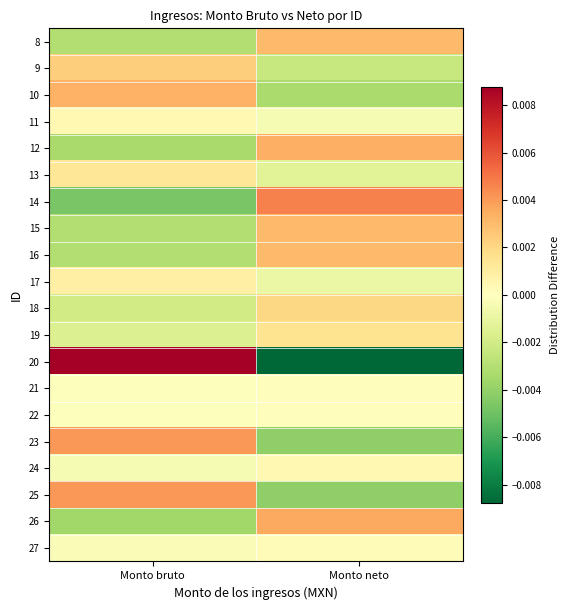

Reading left to right, what are all the values shown in this chart?

8: Monto bruto=-0.0	Monto neto=0.0
9: Monto bruto=0.0	Monto neto=-0.0
10: Monto bruto=0.0	Monto neto=-0.0
11: Monto bruto=0.0	Monto neto=-0.0
12: Monto bruto=-0.0	Monto neto=0.0
13: Monto bruto=0.0	Monto neto=-0.0
14: Monto bruto=-0.0	Monto neto=0.0
15: Monto bruto=-0.0	Monto neto=0.0
16: Monto bruto=-0.0	Monto neto=0.0
17: Monto bruto=0.0	Monto neto=-0.0
18: Monto bruto=-0.0	Monto neto=0.0
19: Monto bruto=-0.0	Monto neto=0.0
20: Monto bruto=0.0	Monto neto=-0.0
21: Monto bruto=-0.0	Monto neto=0.0
22: Monto bruto=-0.0	Monto neto=0.0
23: Monto bruto=0.0	Monto neto=-0.0
24: Monto bruto=-0.0	Monto neto=0.0
25: Monto bruto=0.0	Monto neto=-0.0
26: Monto bruto=-0.0	Monto neto=0.0
27: Monto bruto=-0.0	Monto neto=0.0